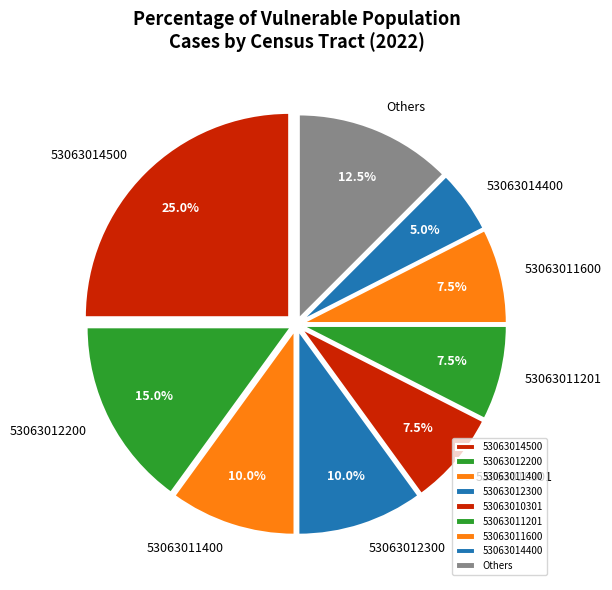

How many segments does this pie chart have?

9